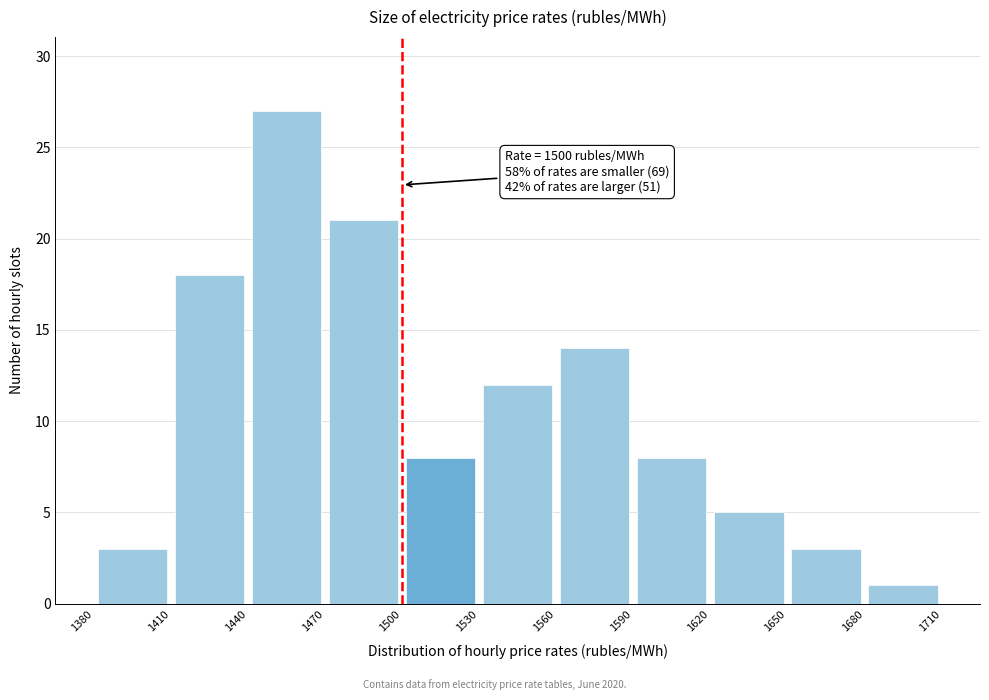

Which range on the x-axis has the tallest bar?

1440 to 1470